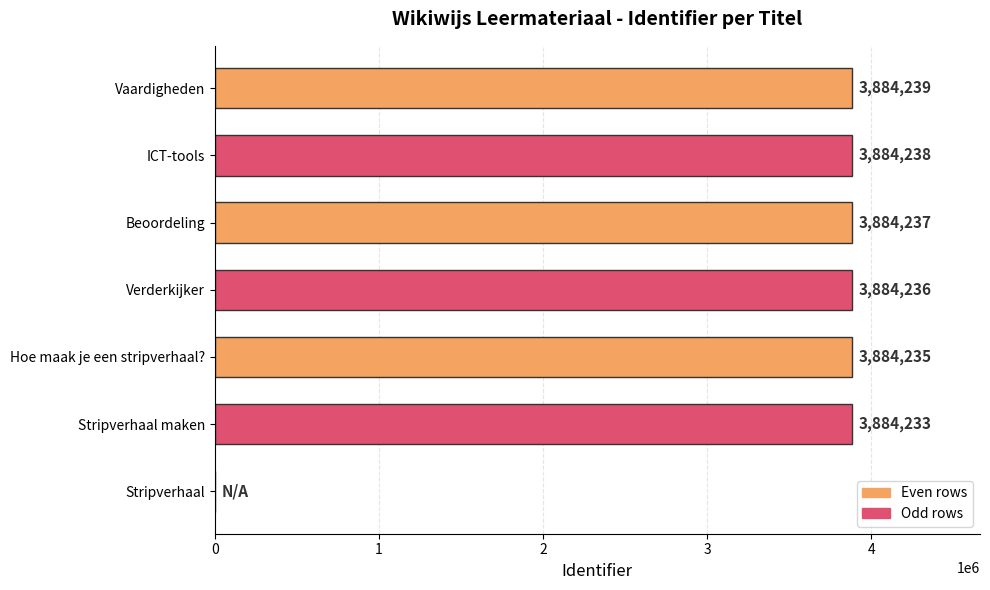

Reading top to bottom, transcribe all the data shown in this chart.

Vaardigheden=3884239	ICT-tools=3884238	Beoordeling=3884237	Verderkijker=3884236	Hoe maak je een stripverhaal?=3884235	Stripverhaal maken=3884233	Stripverhaal=0